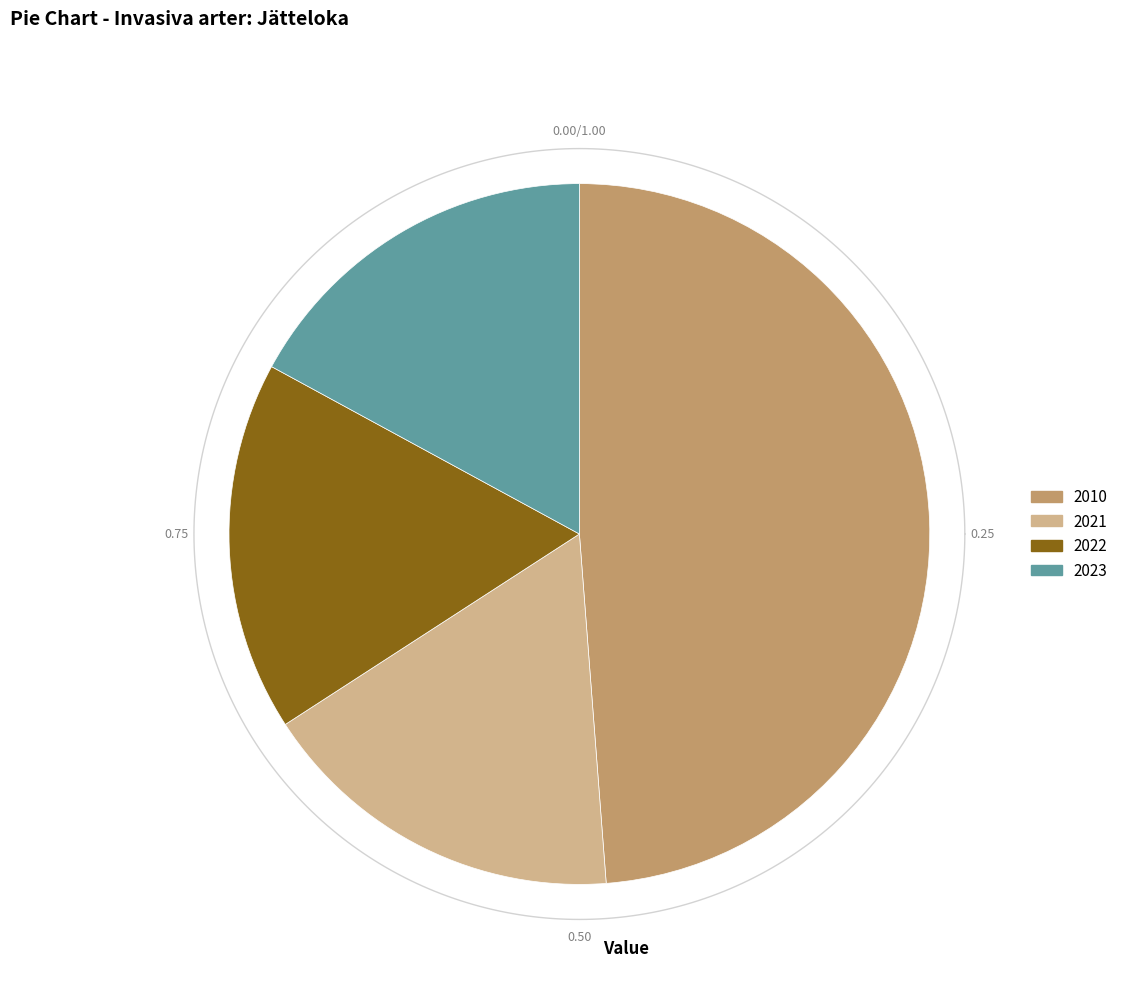

Is it true that 2010 is 49% of the pie?

True